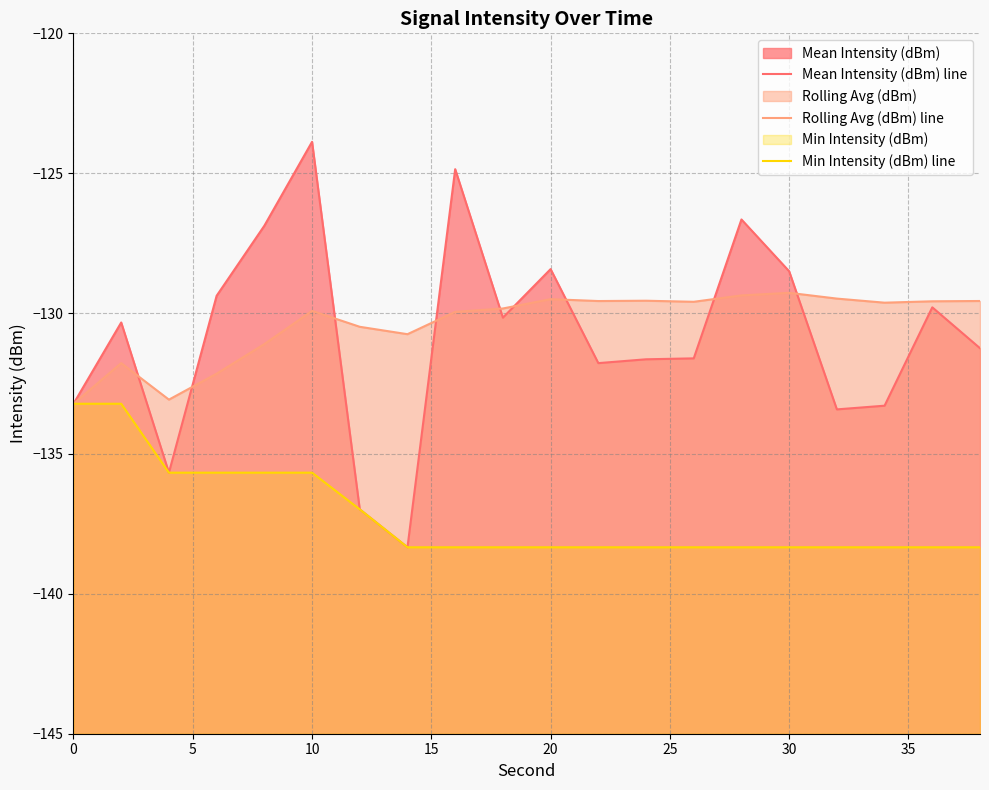

How many interior local peaks does the Mean Intensity (dBm) line series have?

6